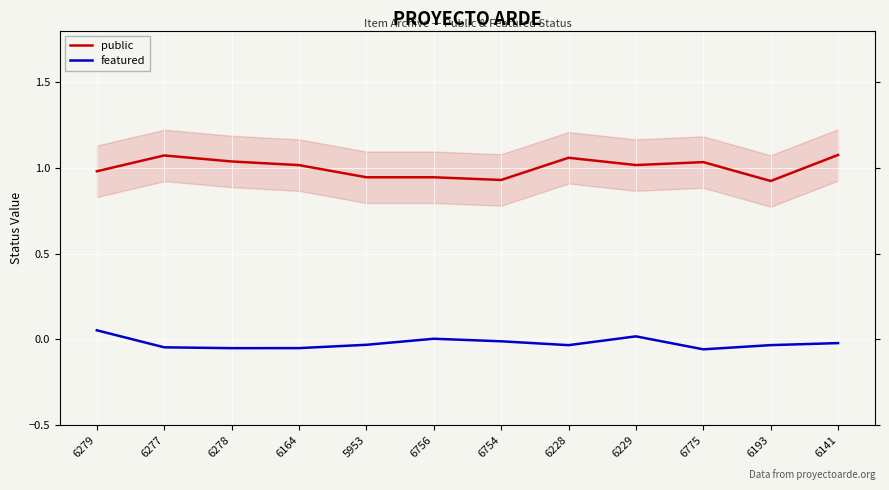

The value of public at 6164 is 1.6. True or false?

False